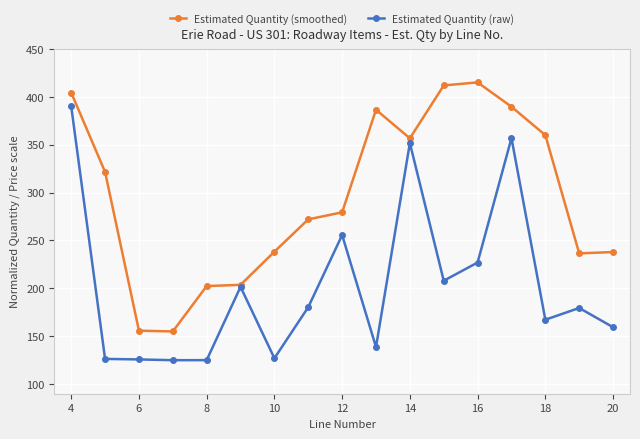

What is the maximum value shown in the chart?

415.0